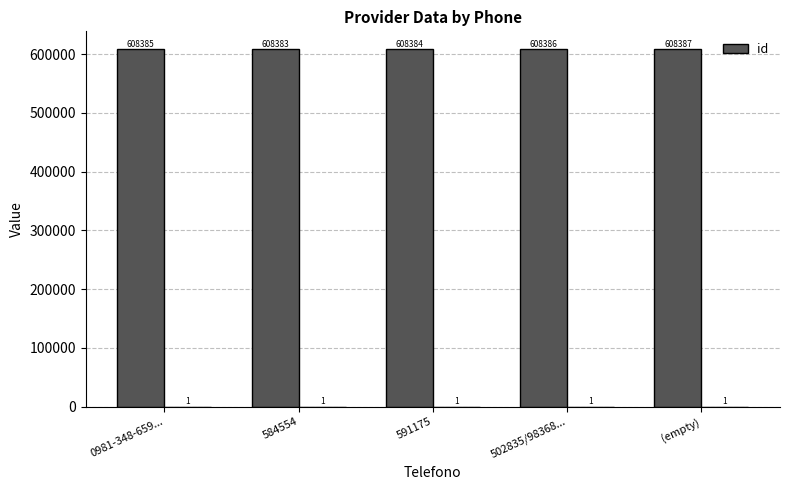

What is the average value?

608385